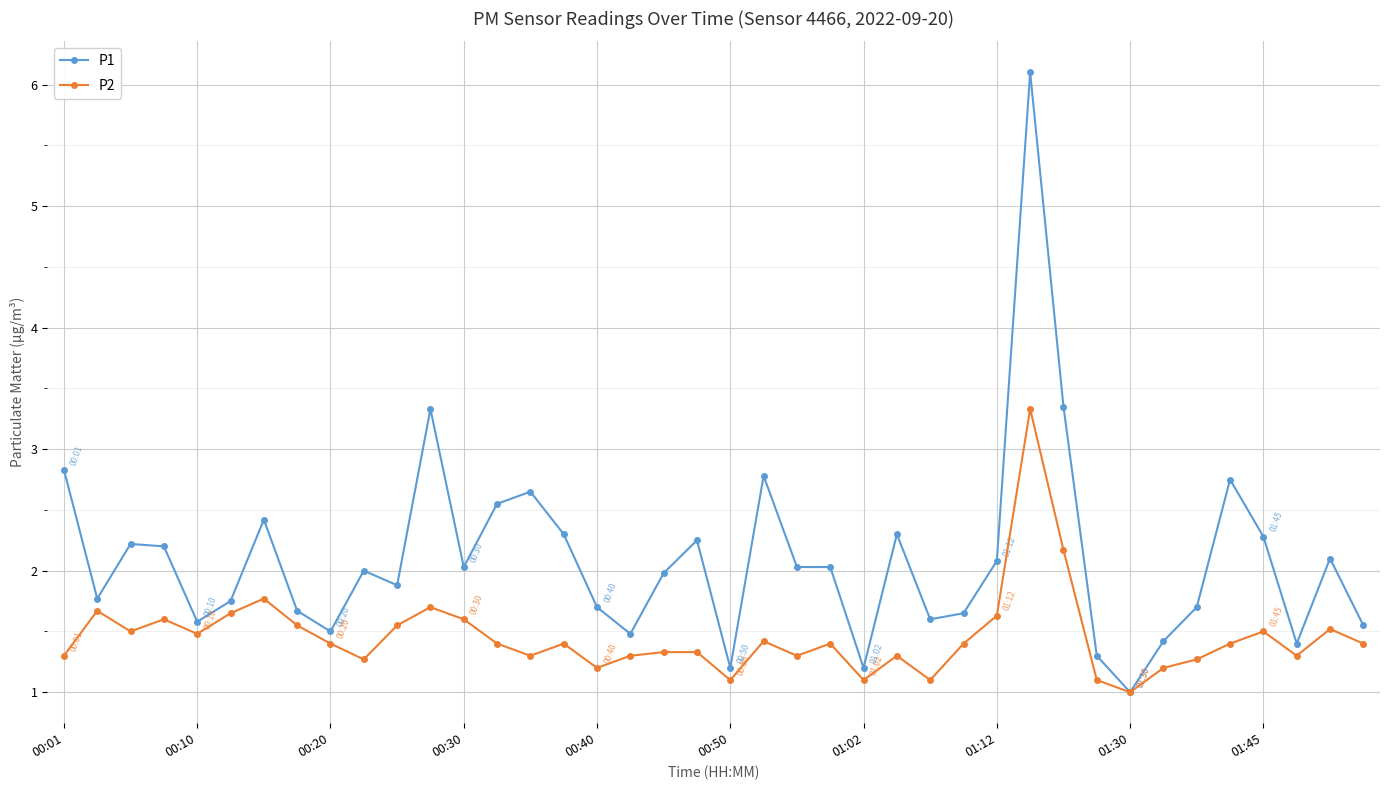

What is the average value of the P1 series?

2.1